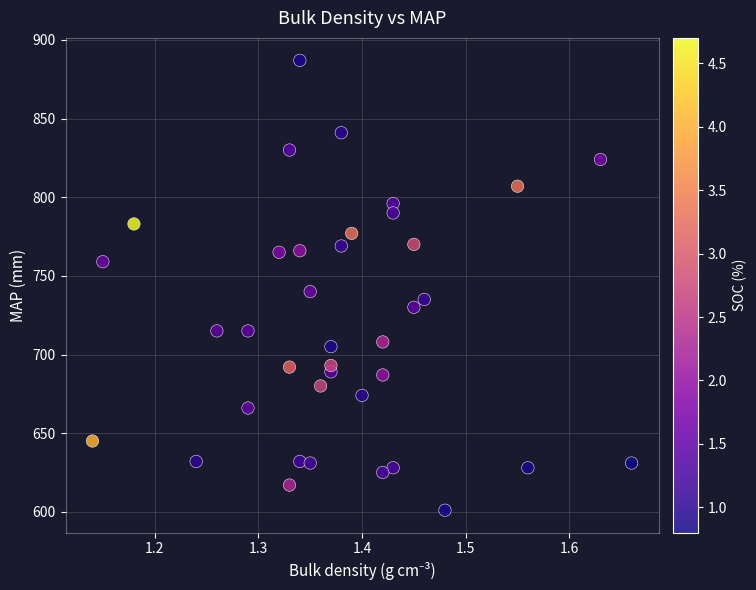

What Y value in the scatter plot is closest to 744?

740